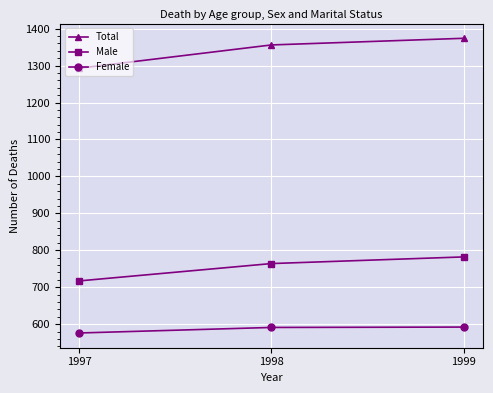

At which category is the sum across all series the highest?

1999